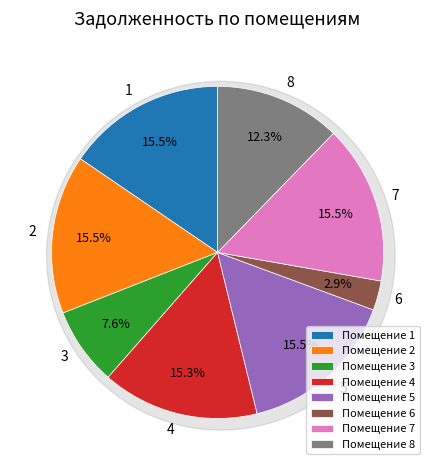

Which category has the smallest portion of the pie?

6